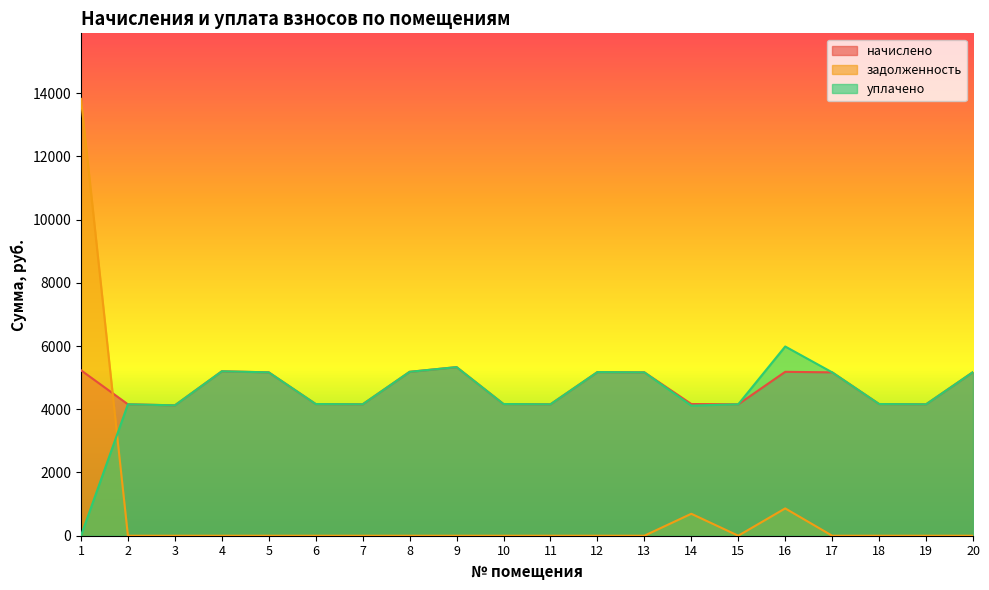

Between 1 and 15, which series saw the biggest shift?

задолженность